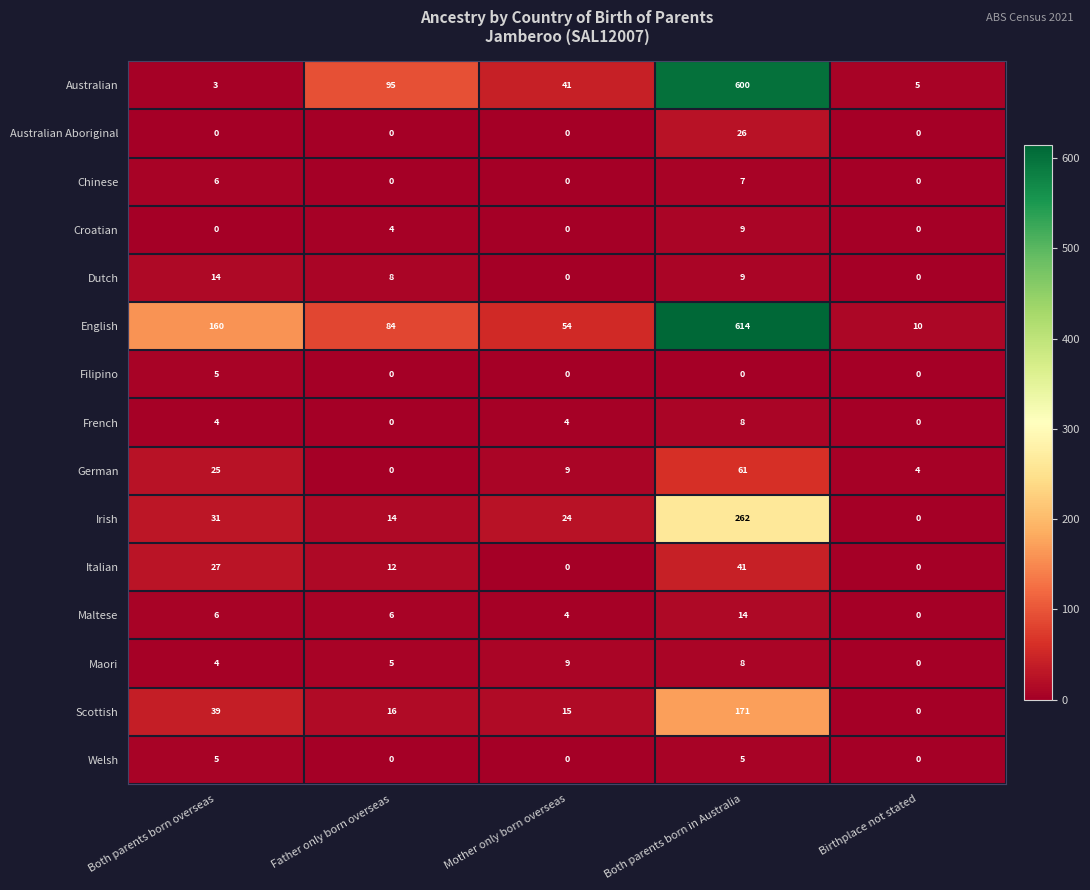

How many distinct data groups are displayed?

15